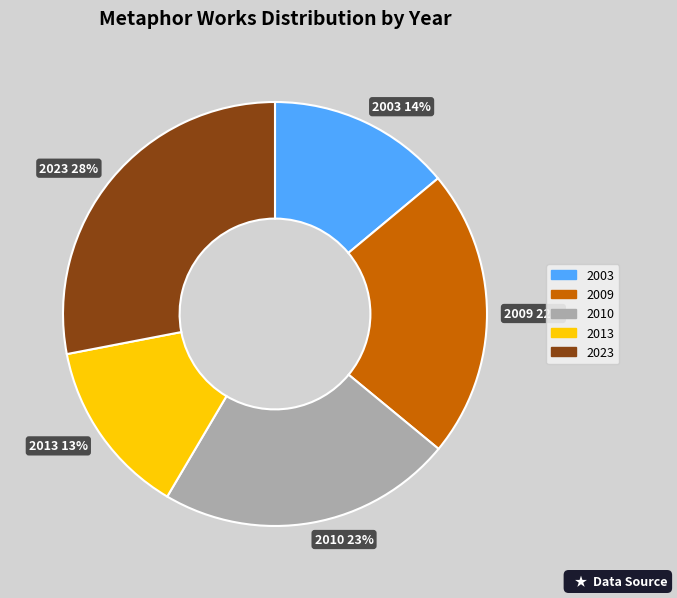

What is the largest slice in the pie chart?

2023